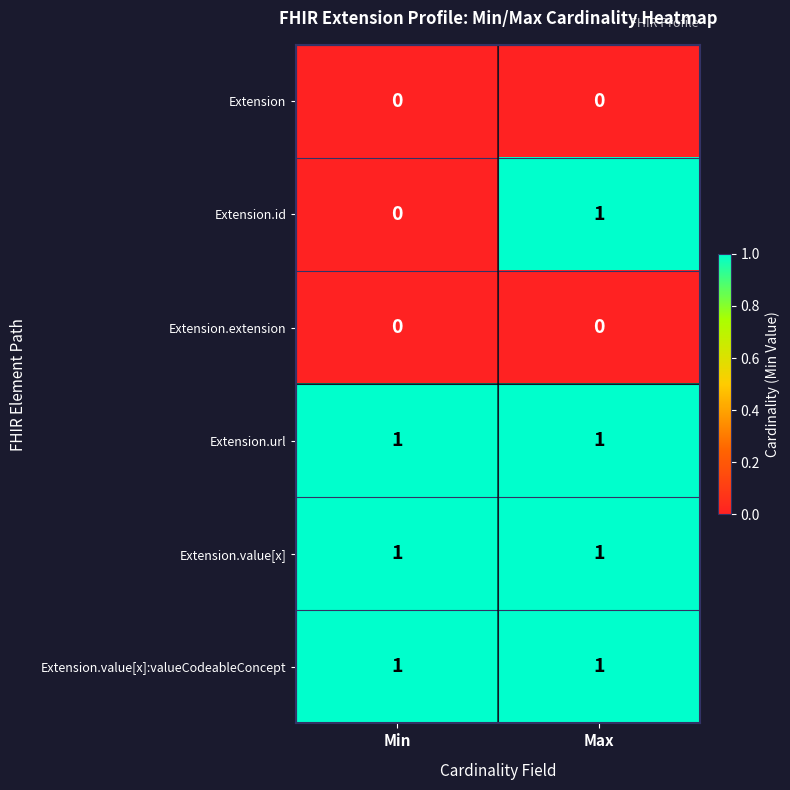

At which category is the sum across all series the highest?

Max